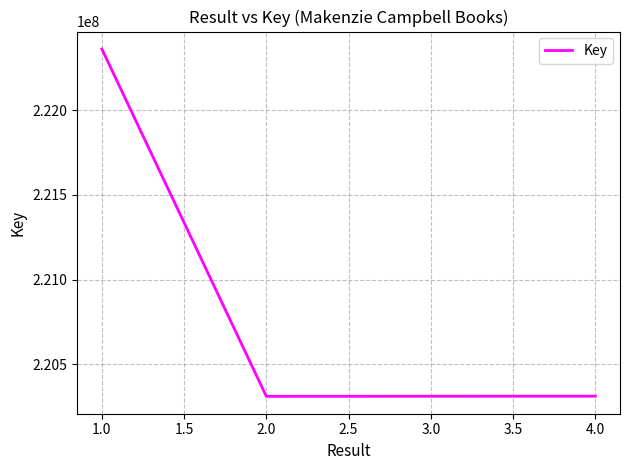

True or false: the data has more than 1 interior local peaks.

False